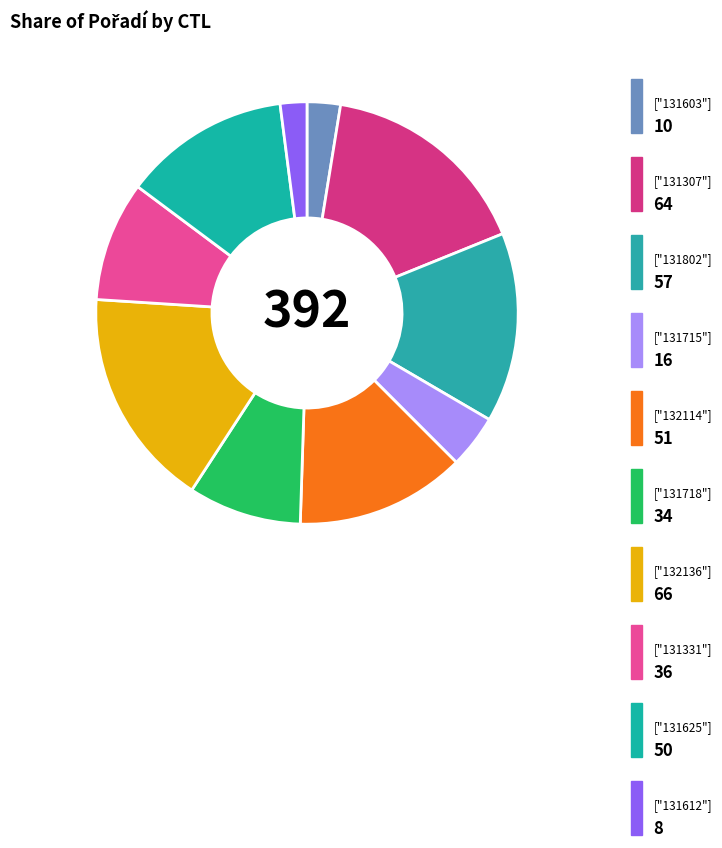

How many slices are in this pie chart?

10